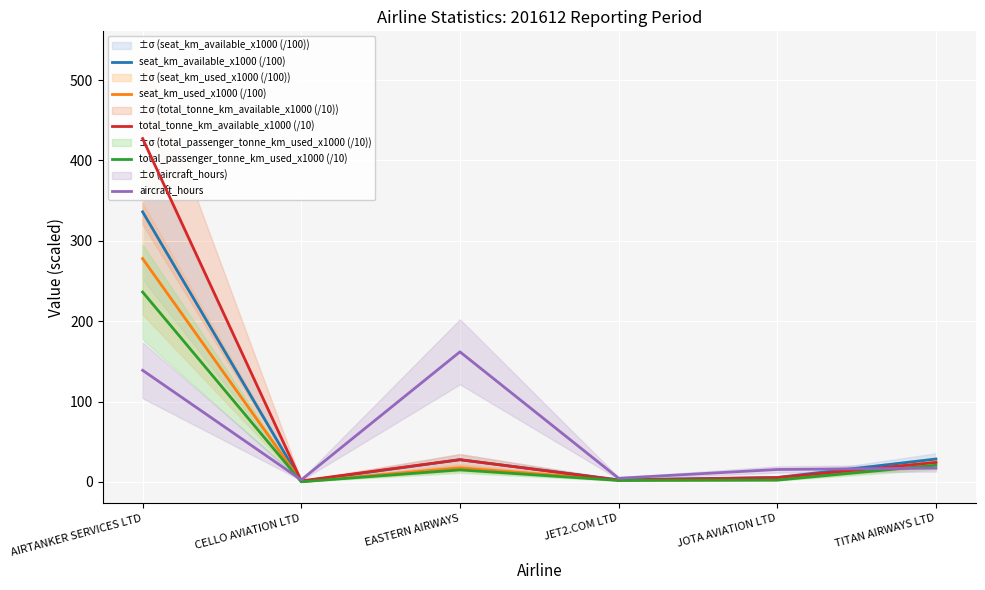

Reading left to right, transcribe all the data shown in this chart.

seat_km_available_x1000 (/100): 336.1	0.6	27.7	2.6	5.5	28.5
seat_km_used_x1000 (/100): 277.9	0.3	17.7	2.2	2.7	24.6
total_tonne_km_available_x1000 (/10): 427.2	1.3	27.7	2.3	5.4	24.2
total_passenger_tonne_km_used_x1000 (/10): 236.3	0.3	15.0	1.9	2.3	20.8
aircraft_hours: 138.9	2.6	161.9	4.6	15.5	17.2